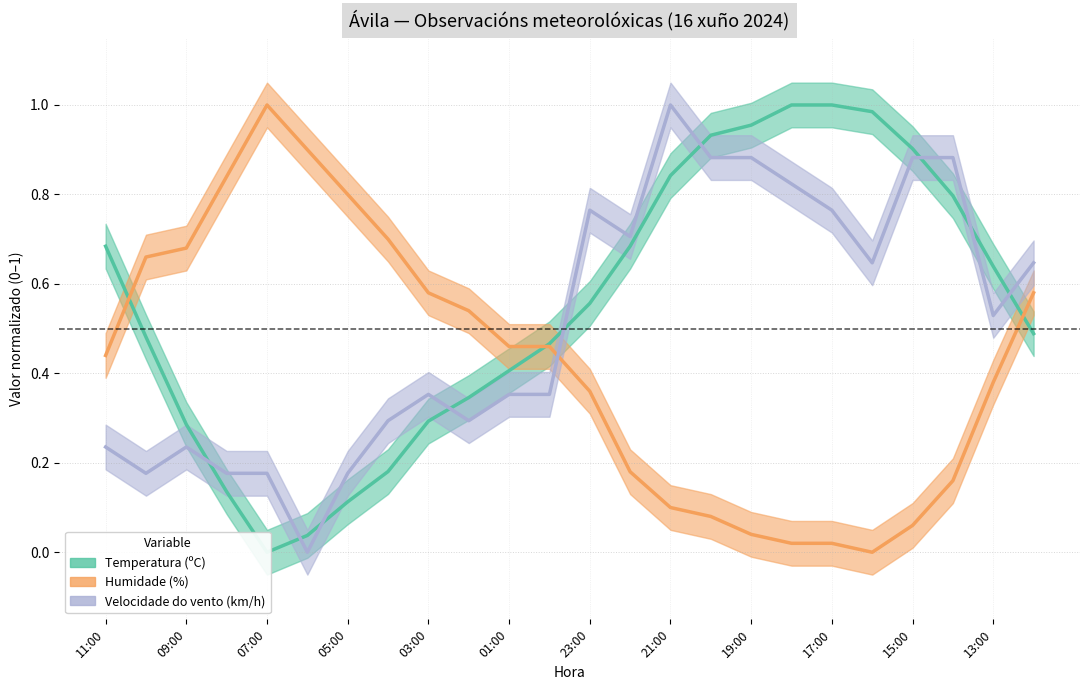

What is the difference between the Temperatura values at 10:00 and 18:00?

0.5